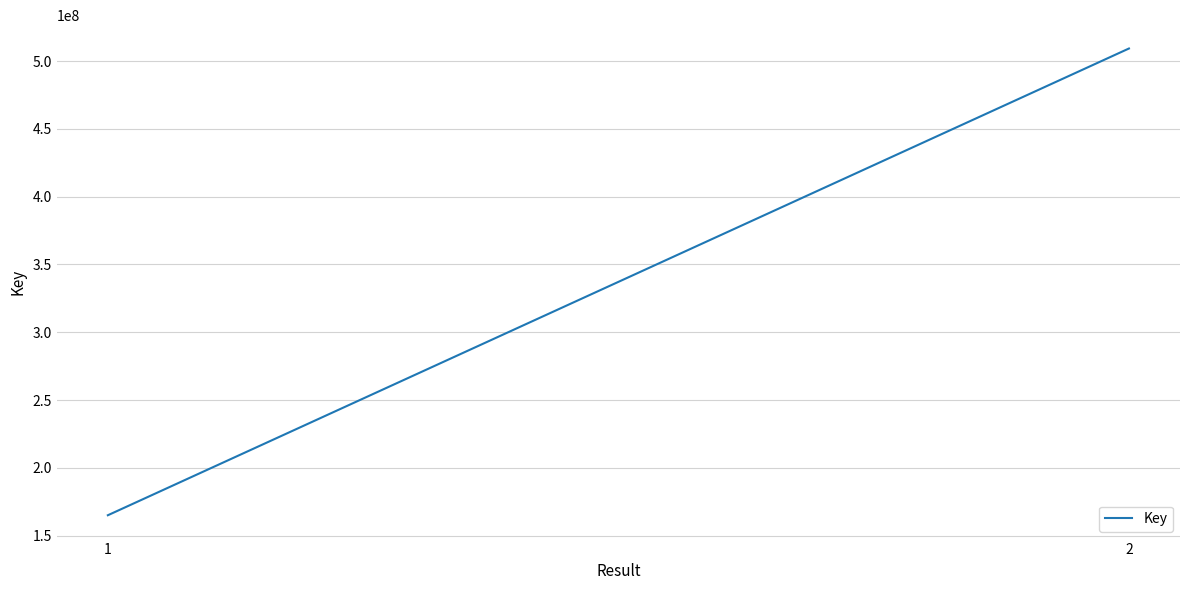

What is the value of the 1st point from the left?

165023072